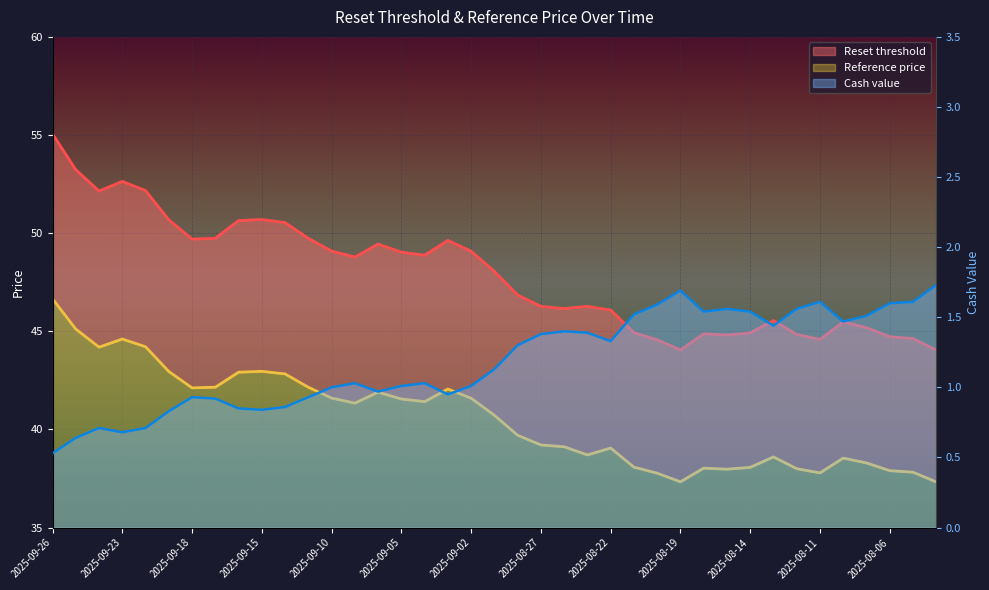

Which series has the largest range (max minus min)?

Reset threshold